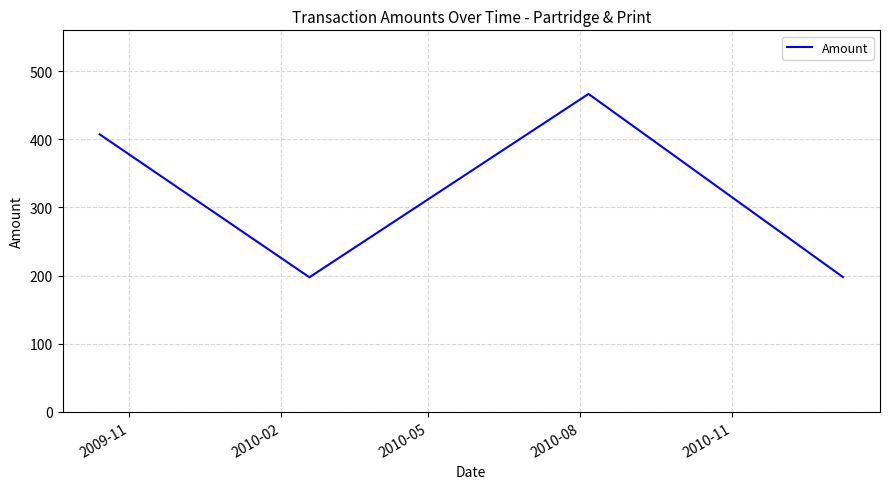

True or false: the data has more than 0 interior local peaks.

True